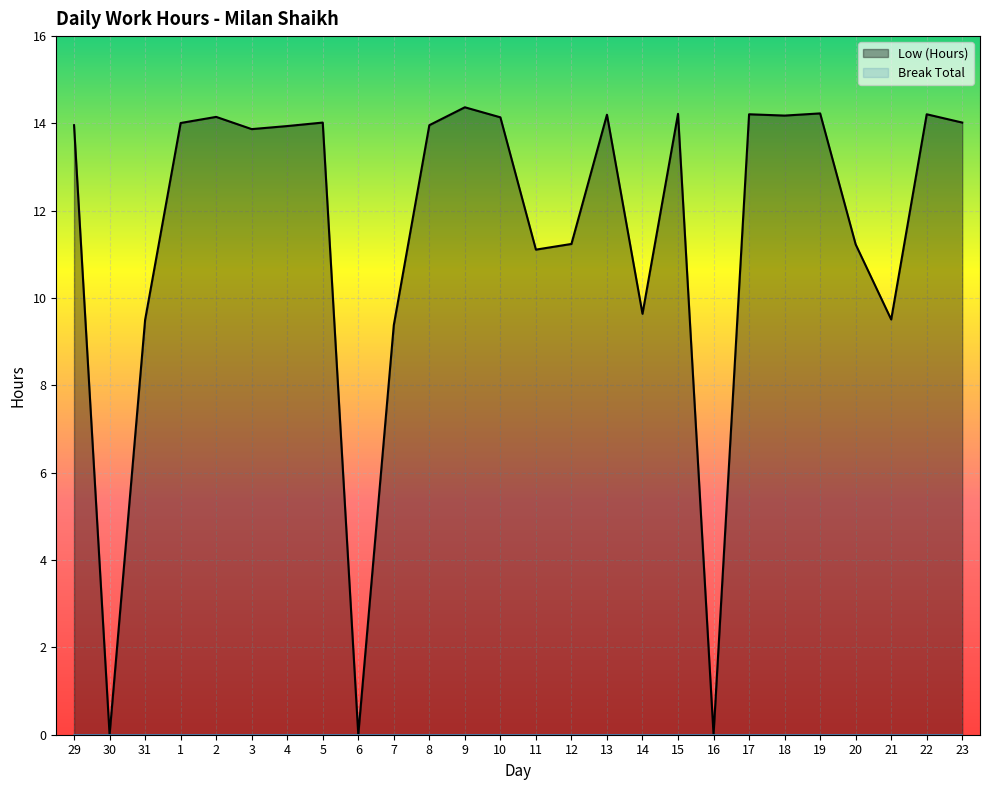

The chart shows a value of 14.2 at 19. True or false?

True